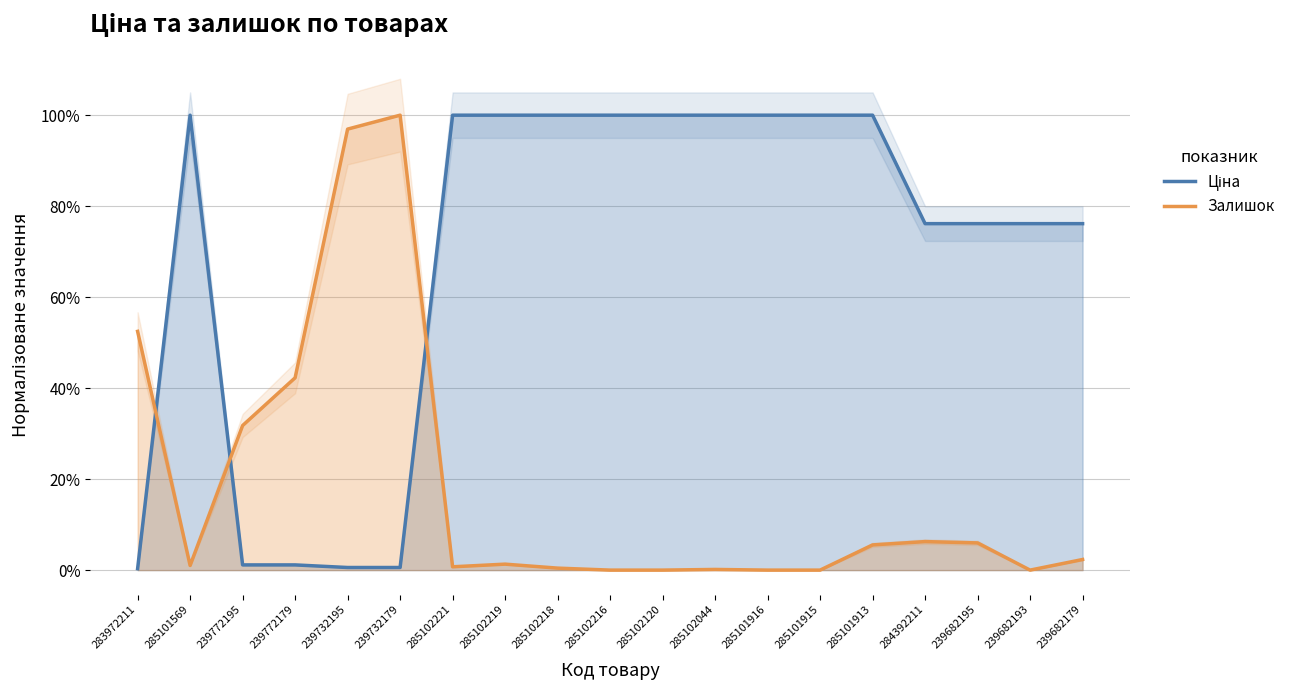

What is the maximum value shown in the chart?

1.0